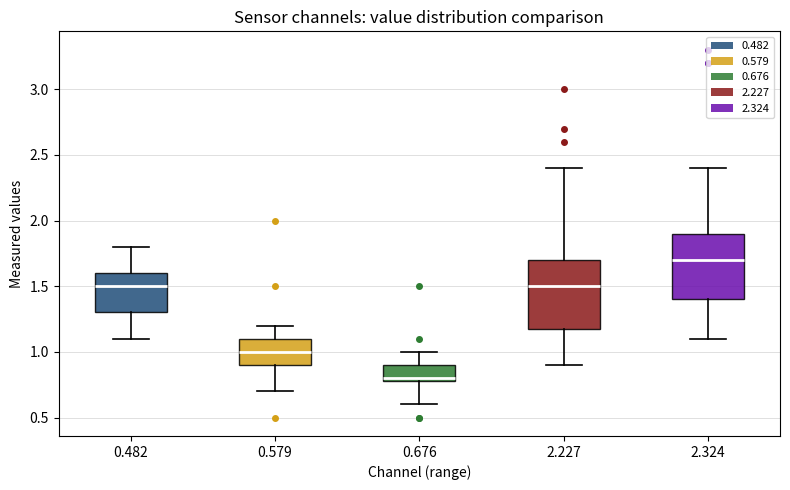

Where does the median line of the box at x = 0.482 sit on the y-axis? The values are not printed on the chart, so give them approximately, as read against the axis.

1.5